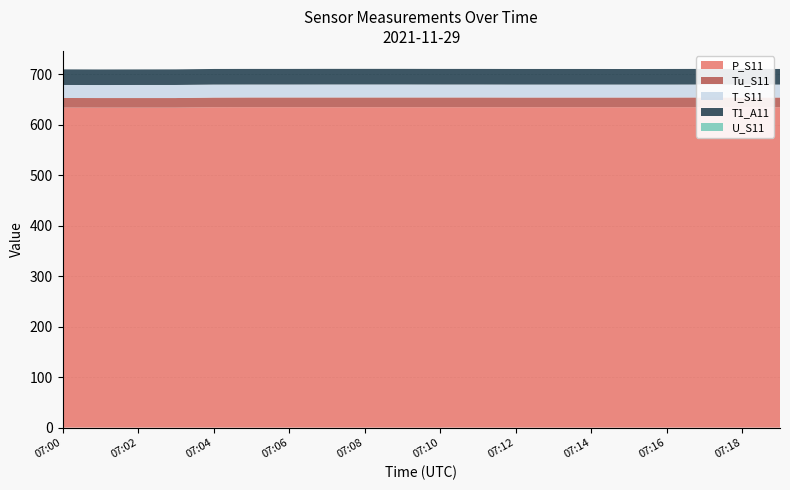

Reading left to right, what are all the values shown in this chart?

P_S11: 07:00=634.1	07:01=634.0	07:02=634.0	07:03=634.0	07:04=634.8	07:05=634.9	07:06=634.9	07:07=634.9	07:08=634.9	07:09=634.9	07:10=634.9	07:11=634.9	07:12=634.9	07:13=634.9	07:14=634.9	07:15=634.9	07:16=634.9	07:17=634.9	07:18=634.8	07:19=634.8
Tu_S11: 07:00=19.0	07:01=19.0	07:02=19.0	07:03=19.0	07:04=19.2	07:05=19.3	07:06=19.3	07:07=19.3	07:08=19.3	07:09=19.3	07:10=19.3	07:11=19.3	07:12=19.2	07:13=19.2	07:14=19.2	07:15=19.2	07:16=19.2	07:17=19.3	07:18=19.3	07:19=19.3
T_S11: 07:00=25.8	07:01=25.8	07:02=25.9	07:03=25.9	07:04=25.7	07:05=25.6	07:06=25.6	07:07=25.7	07:08=25.7	07:09=25.7	07:10=25.6	07:11=25.6	07:12=25.6	07:13=25.6	07:14=25.6	07:15=25.6	07:16=25.6	07:17=25.6	07:18=25.6	07:19=25.6
T1_A11: 07:00=30.9	07:01=30.8	07:02=30.8	07:03=30.9	07:04=30.9	07:05=30.9	07:06=30.9	07:07=30.9	07:08=30.9	07:09=30.9	07:10=30.9	07:11=30.9	07:12=30.9	07:13=30.9	07:14=30.9	07:15=30.8	07:16=30.9	07:17=30.9	07:18=30.9	07:19=30.9
U_S11: 07:00=0.0	07:01=0.0	07:02=0.0	07:03=0.0	07:04=0.0	07:05=0.0	07:06=0.0	07:07=0.0	07:08=0.0	07:09=0.0	07:10=0.0	07:11=0.0	07:12=0.0	07:13=0.0	07:14=0.0	07:15=0.0	07:16=0.0	07:17=0.0	07:18=0.0	07:19=0.0